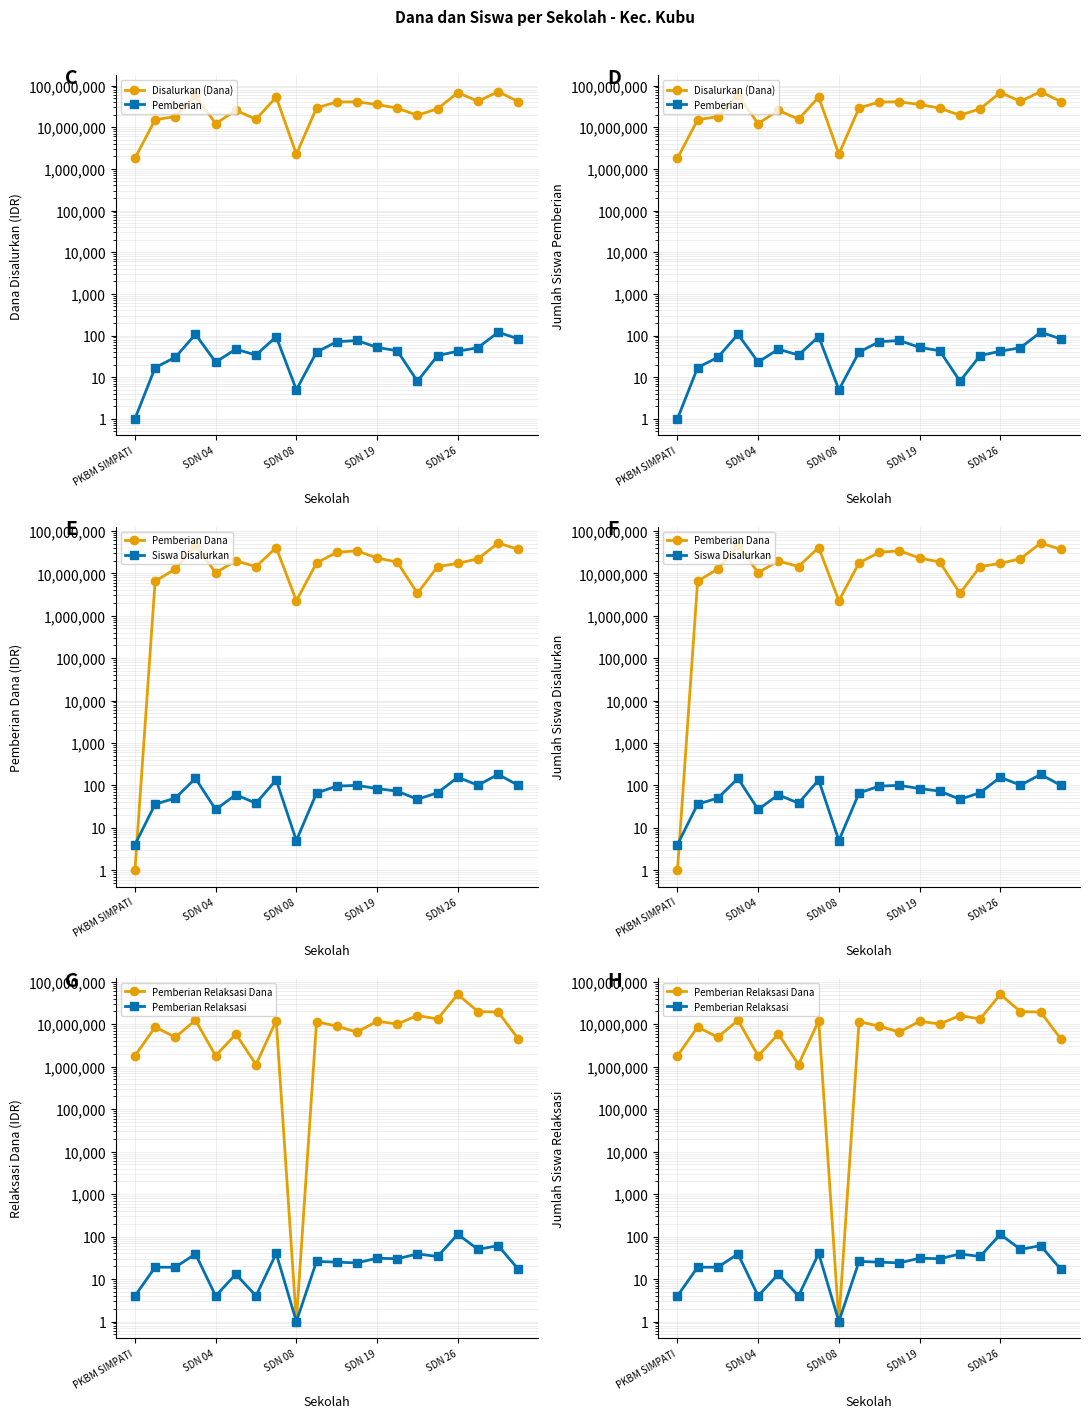

The Disalurkan (Dana) series shows 18275615 at 9. True or false?

False